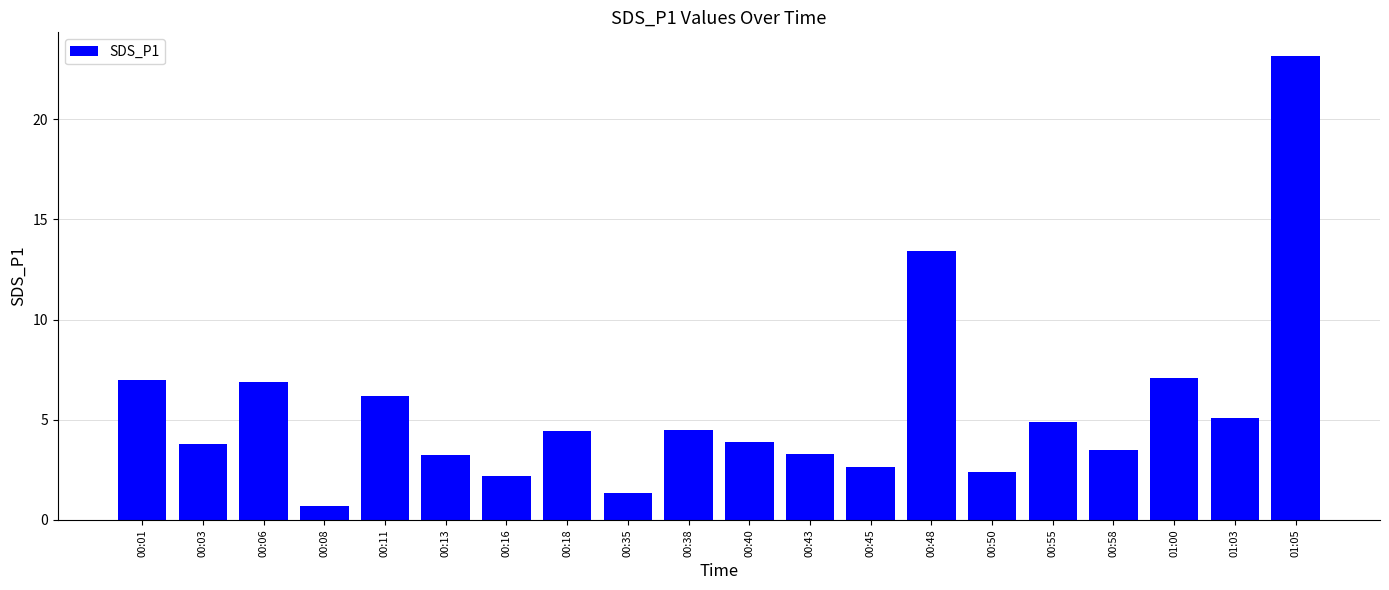

What is the ratio of the value at 01:03 to the value at 01:05?

0.2